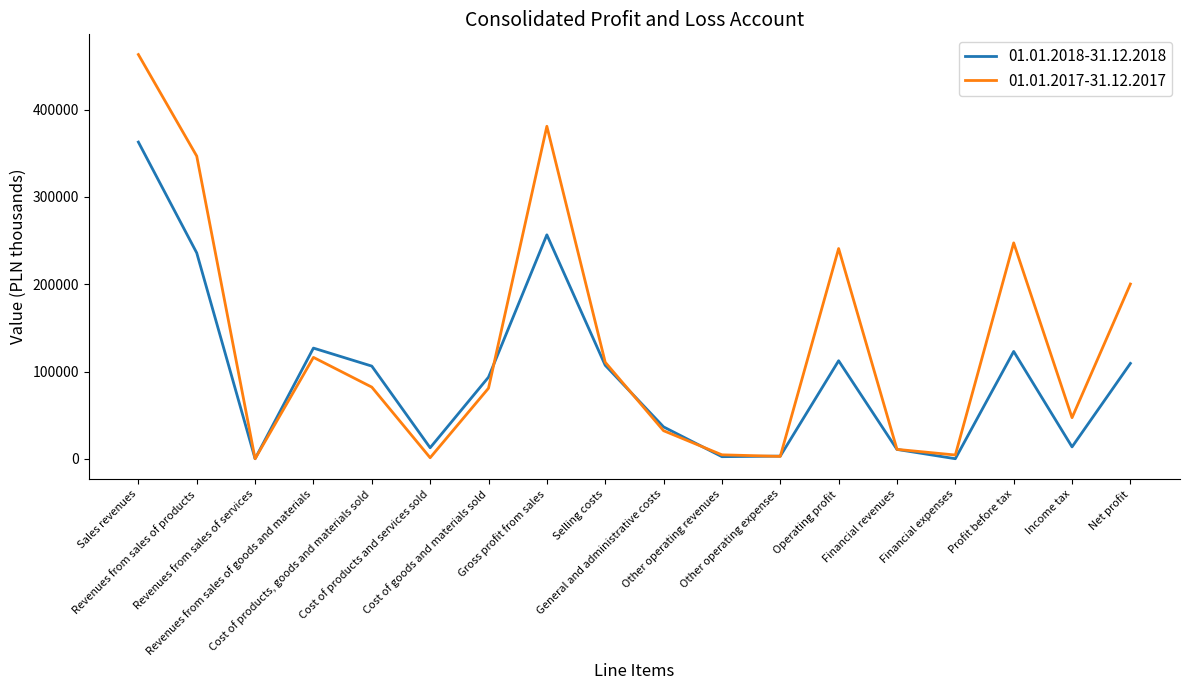

At how many categories does at least one series exceed 314321?

3